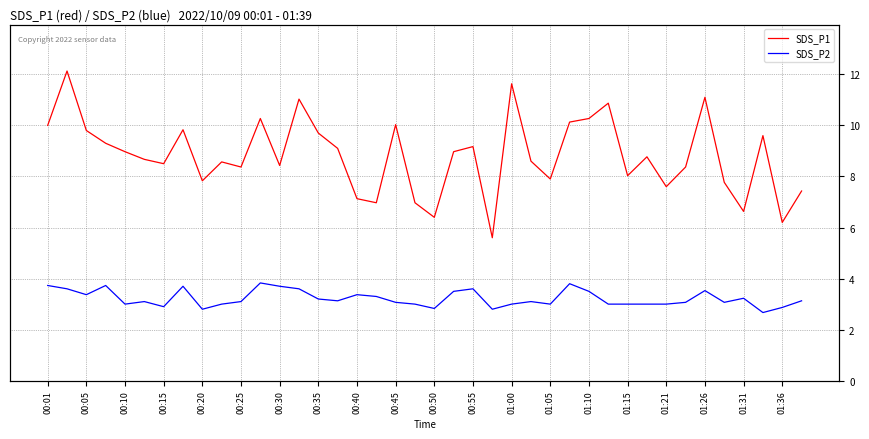

What value does the SDS_P1 series have at 01:00?

11.6